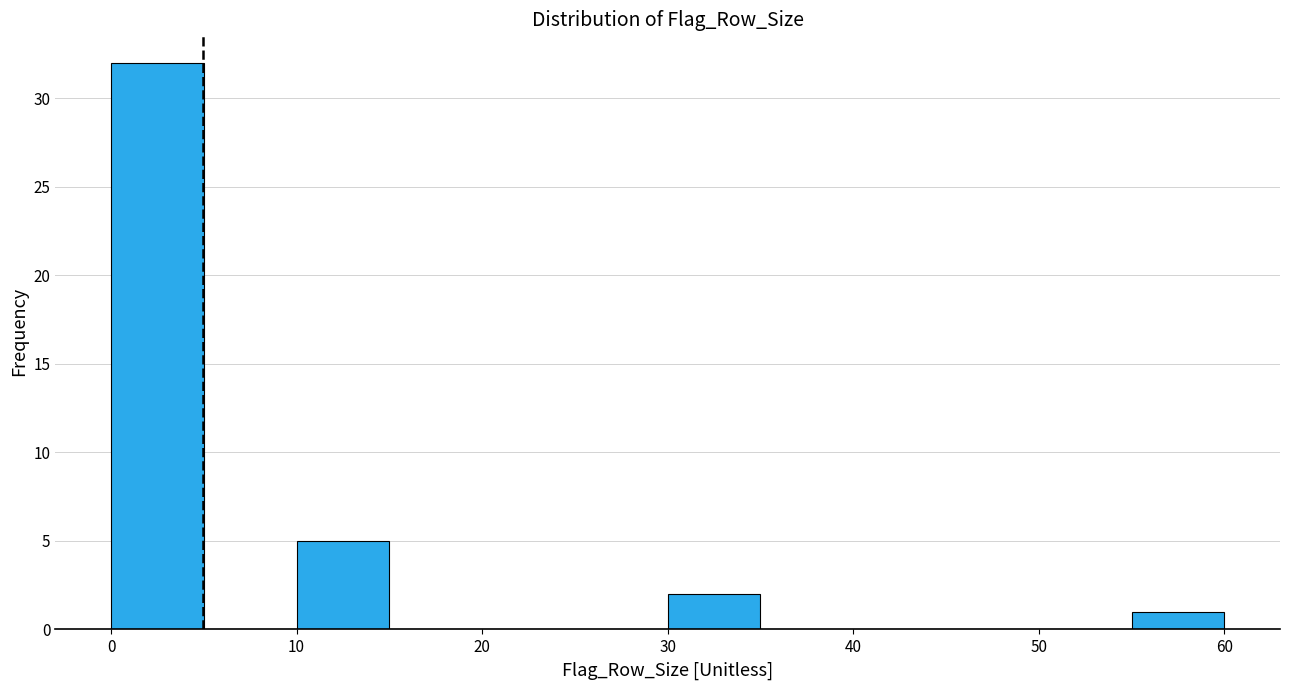

Reading left to right, transcribe this chart: for each bar, give the range it covers on the x-axis and its height. The values are not printed on the chart, so give them approximately, as read against the axis.

0 to 5: 32
5 to 10: 0
10 to 15: 5
15 to 20: 0
20 to 25: 0
25 to 30: 0
30 to 35: 2
35 to 40: 0
40 to 45: 0
45 to 50: 0
50 to 55: 0
55 to 60: 1